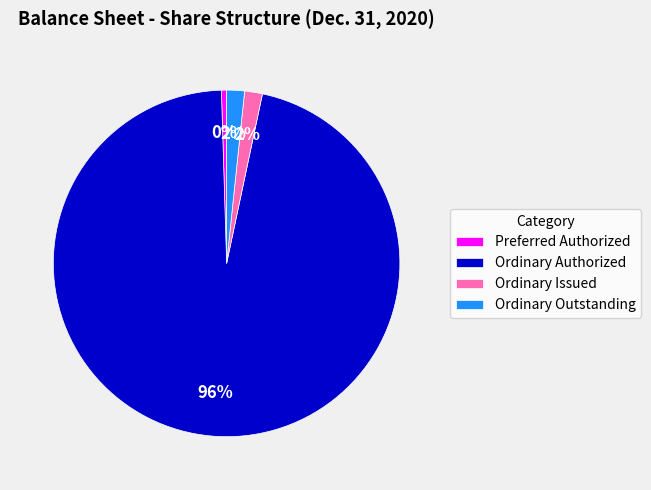

Is it true that Ordinary Outstanding is 2% of the pie?

True